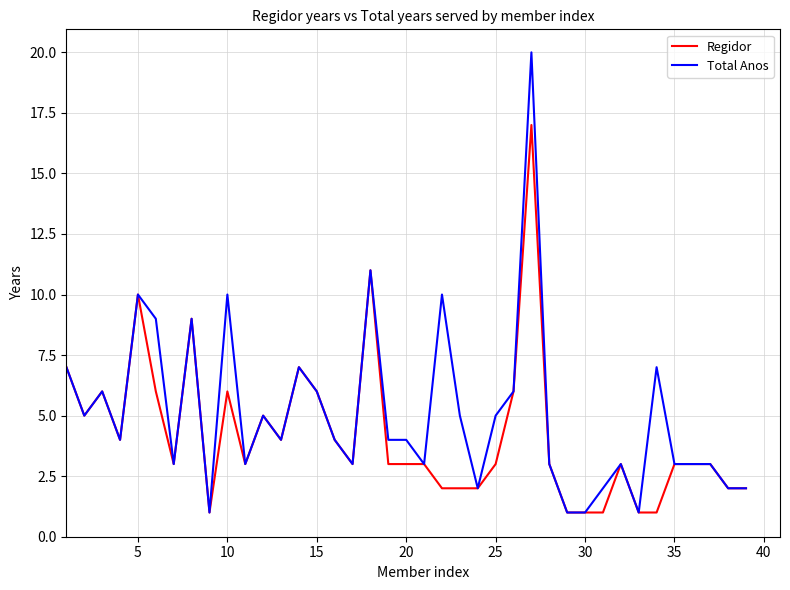

Which series has the largest range (max minus min)?

Total Anos